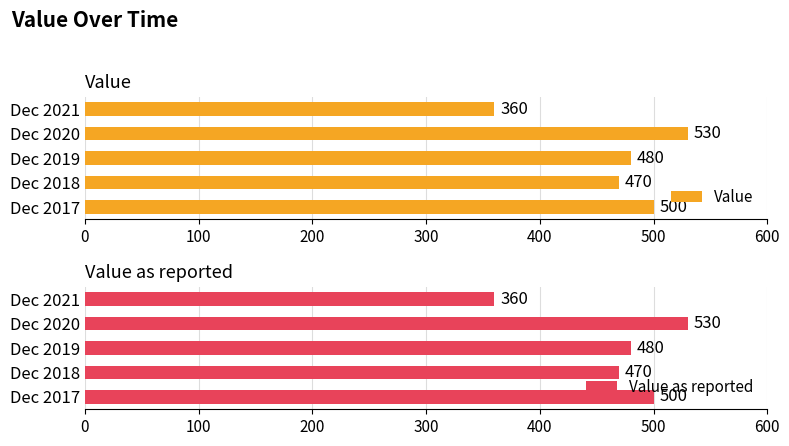

What is the difference between the maximum and minimum values in the Value as reported series?

170